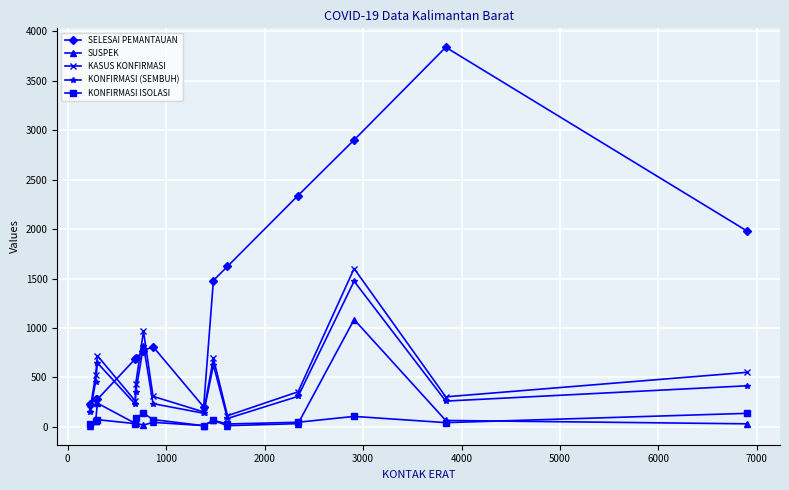

True or false: SELESAI PEMANTAUAN and KONFIRMASI ISOLASI intersect in this chart.

False